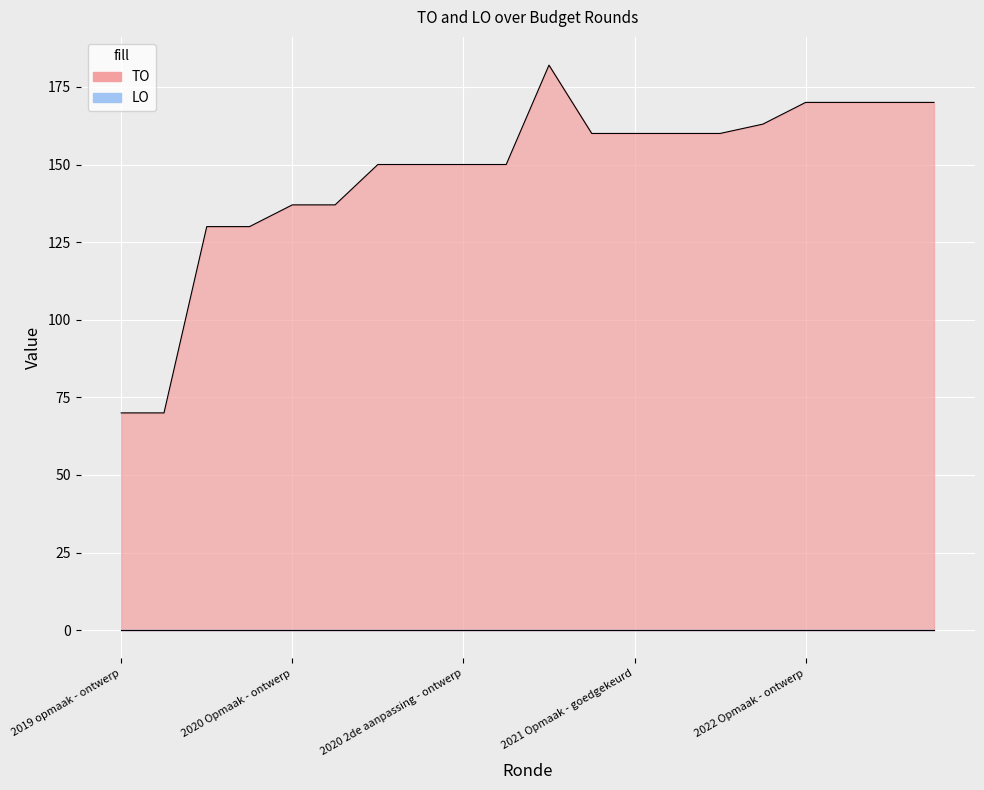

Which has a higher value, 2020 2de aanpassing - ontwerp or 2020 1ste aanpassing - ontwerp?

2020 2de aanpassing - ontwerp